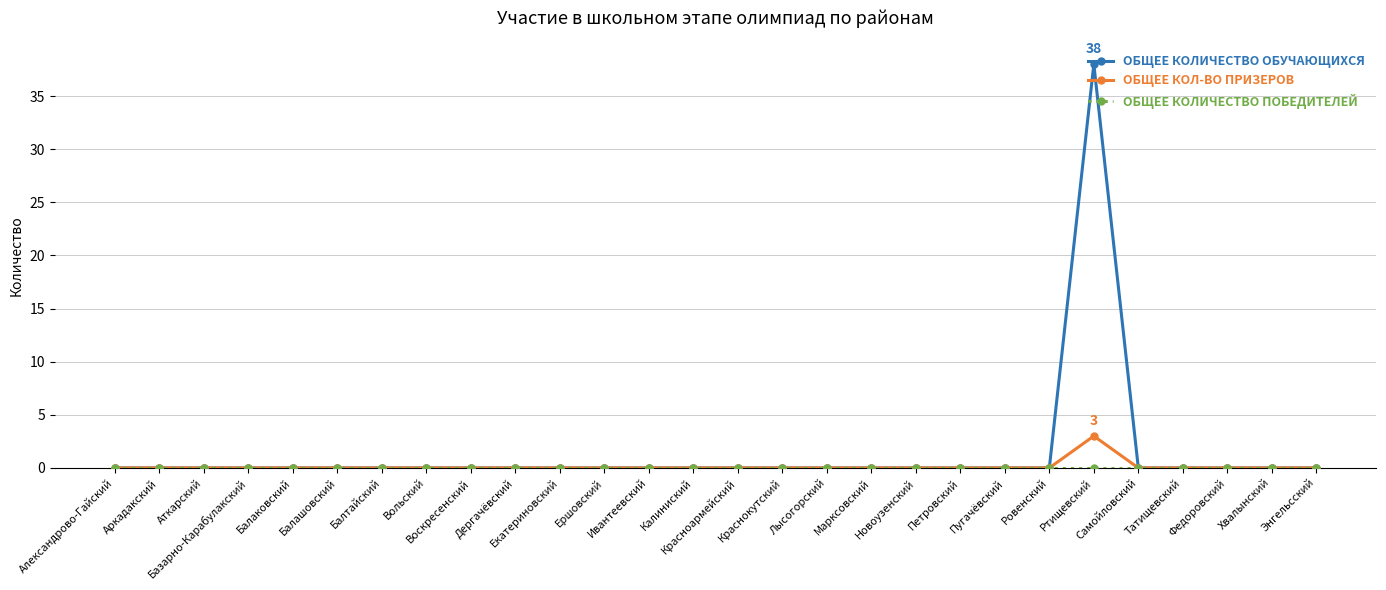

At which category is the sum across all series the highest?

Ртищевский